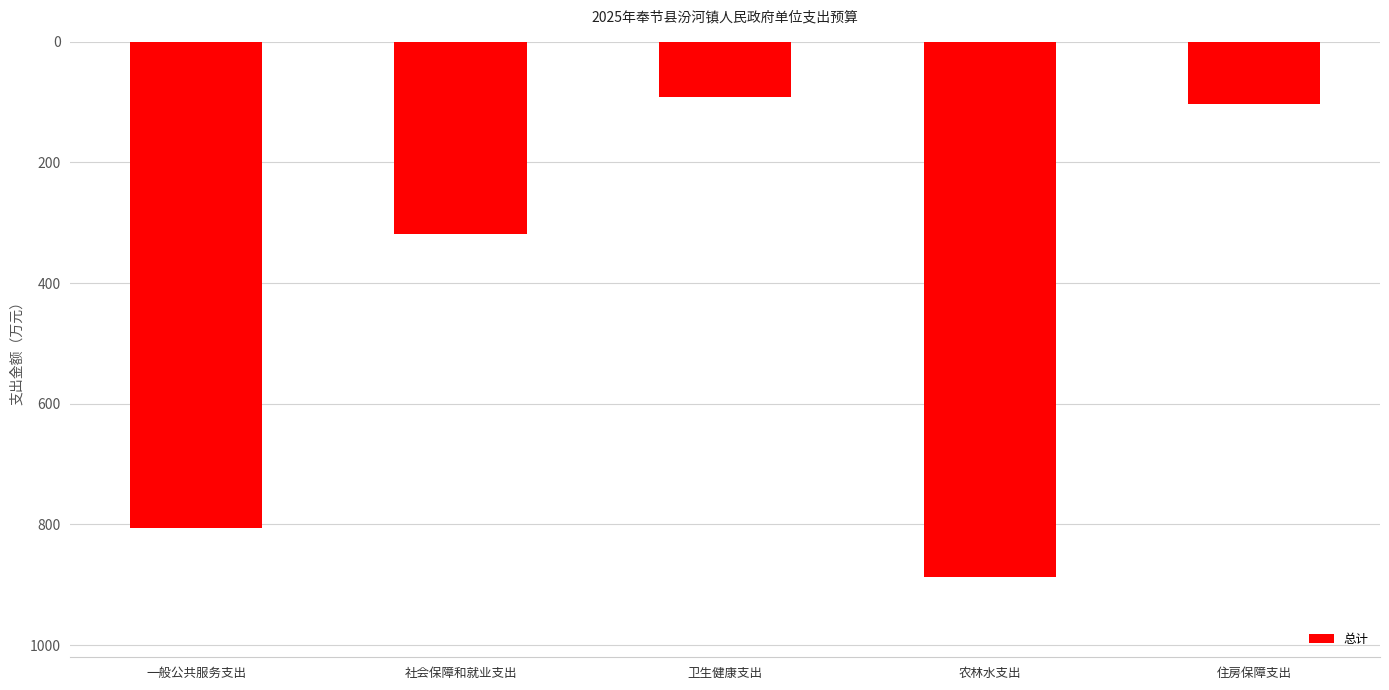

What is the label of the 5th bar from the right?

一般公共服务支出